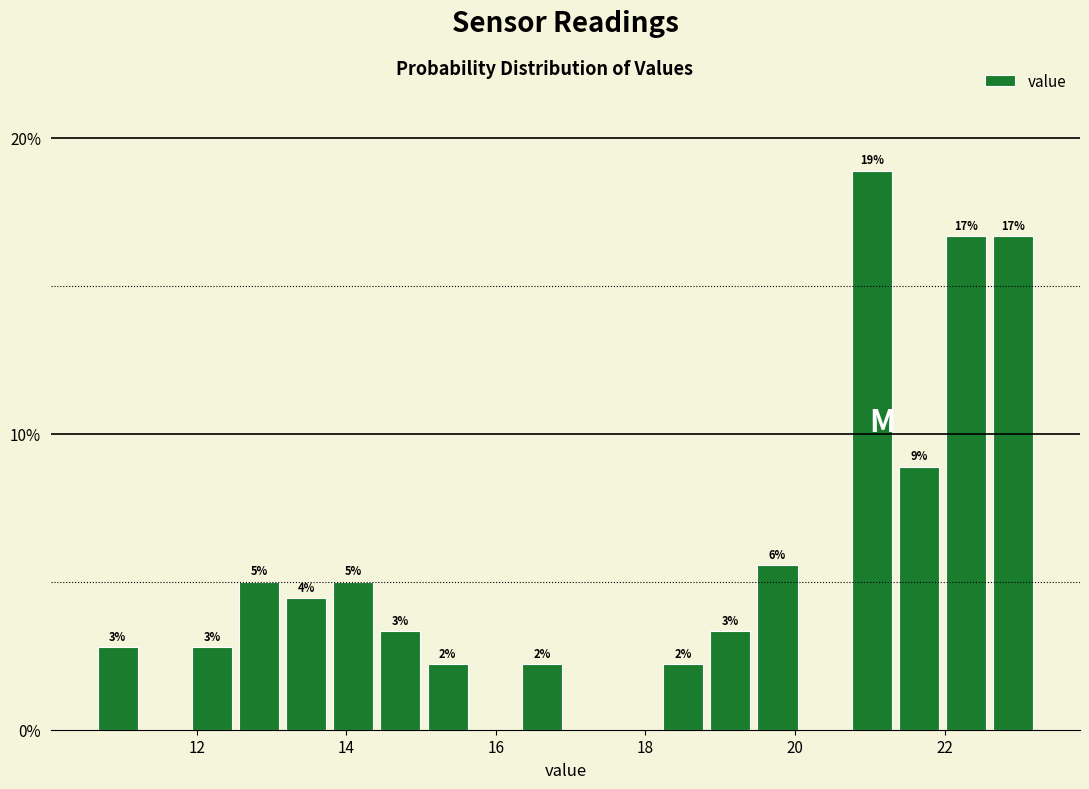

Read against the x-axis, roughly where is the centre of the tallest bar?

21.0